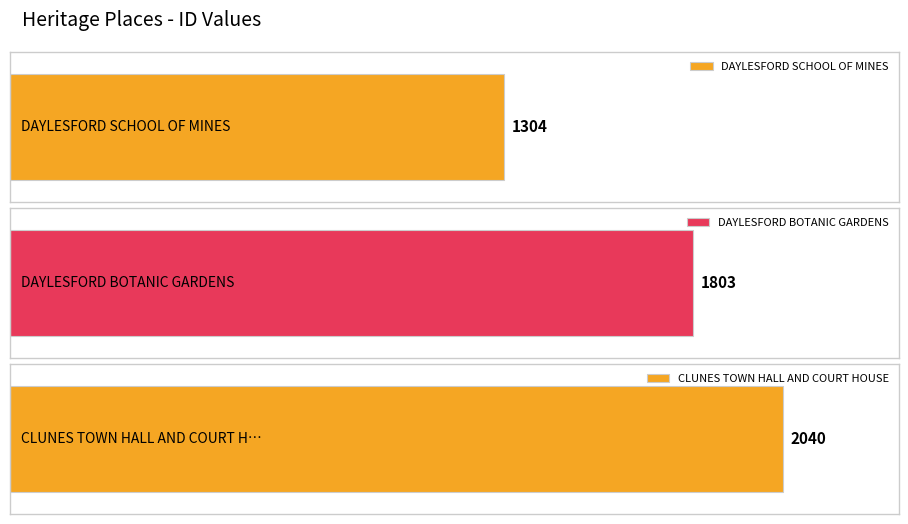

Read the value at DAYLESFORD SCHOOL OF MINES, to the nearest 100.

1300